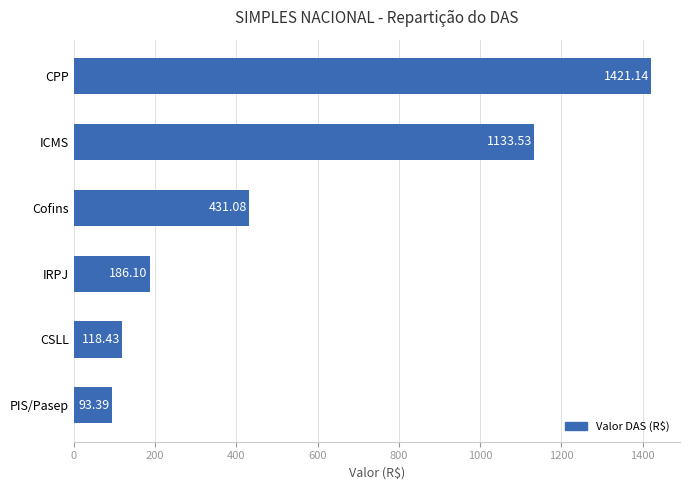

What is the difference between the maximum and minimum values?

1327.8